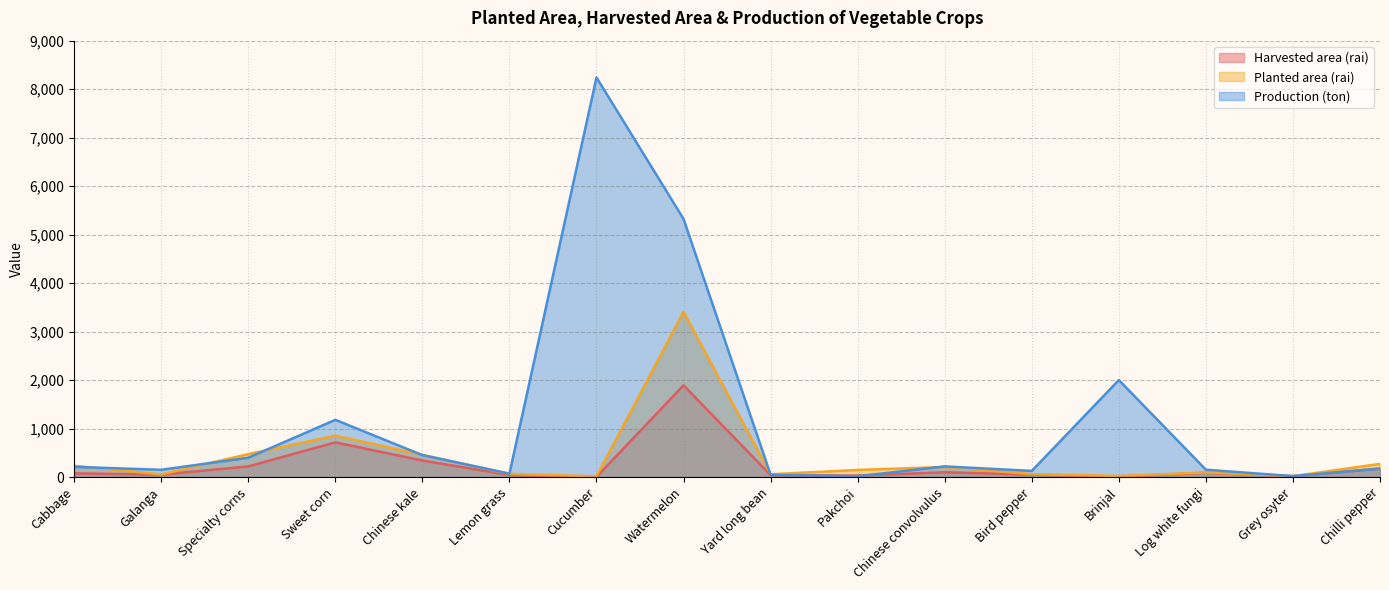

How many times do Harvested area (rai) and Production (ton) cross each other?

2